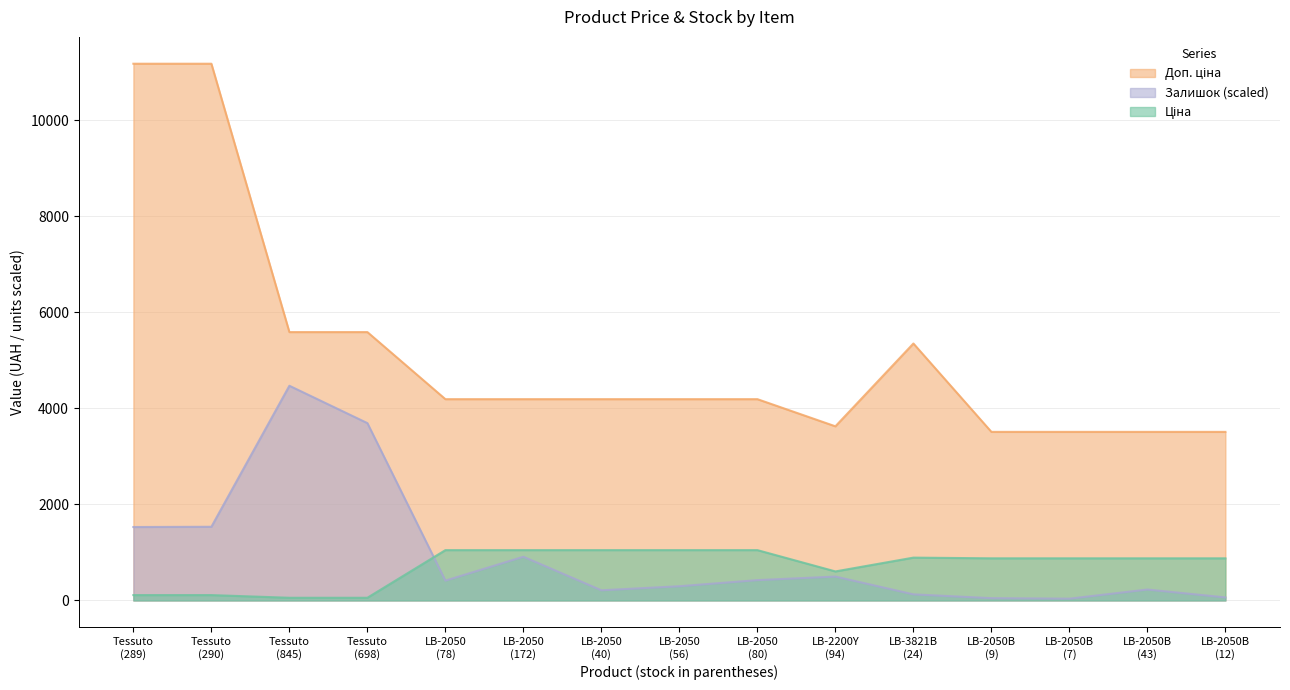

What is the highest value of the Доп. ціна series?

11182.0